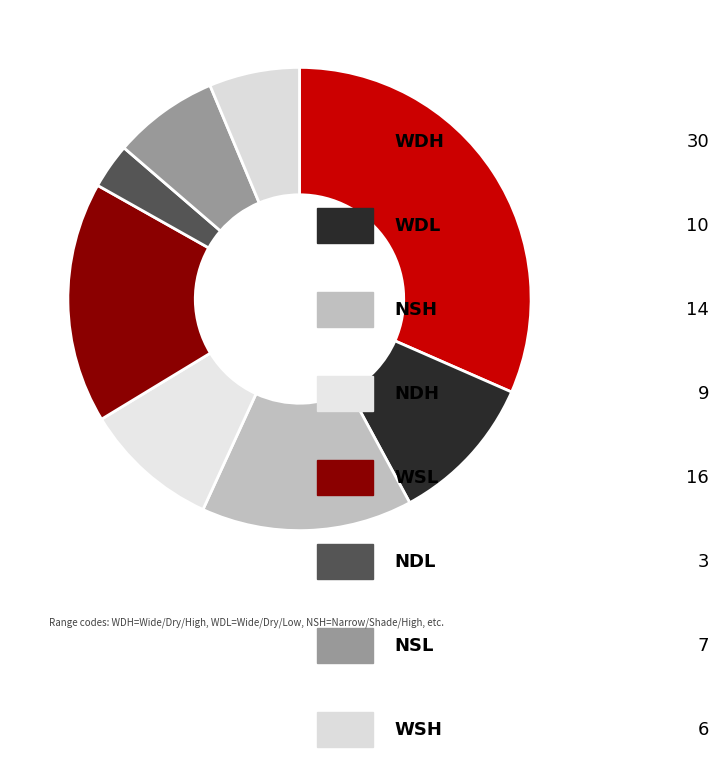

Rank the categories by value from lowest to highest.

NDL, WSH, NSL, NDH, WDL, NSH, WSL, WDH